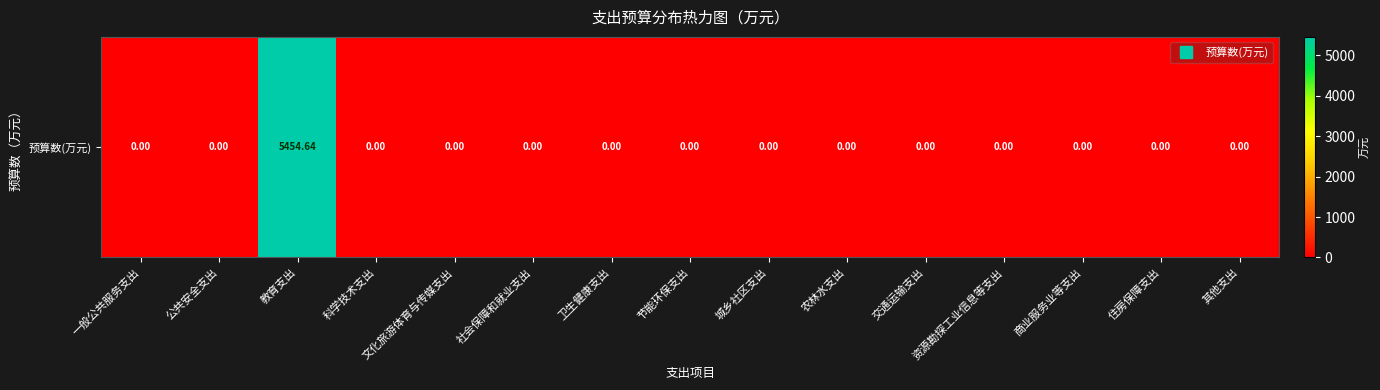

The chart shows a value of 0.0 at 社会保障和就业支出. True or false?

True